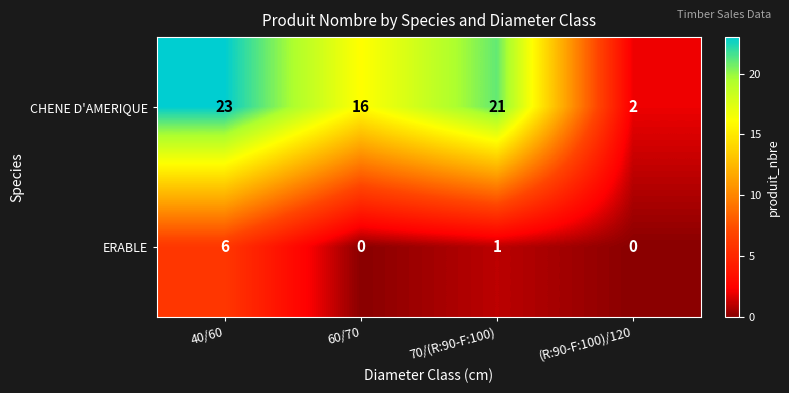

What is the spread (max minus min) of values at (R:90-F:100)/120?

2